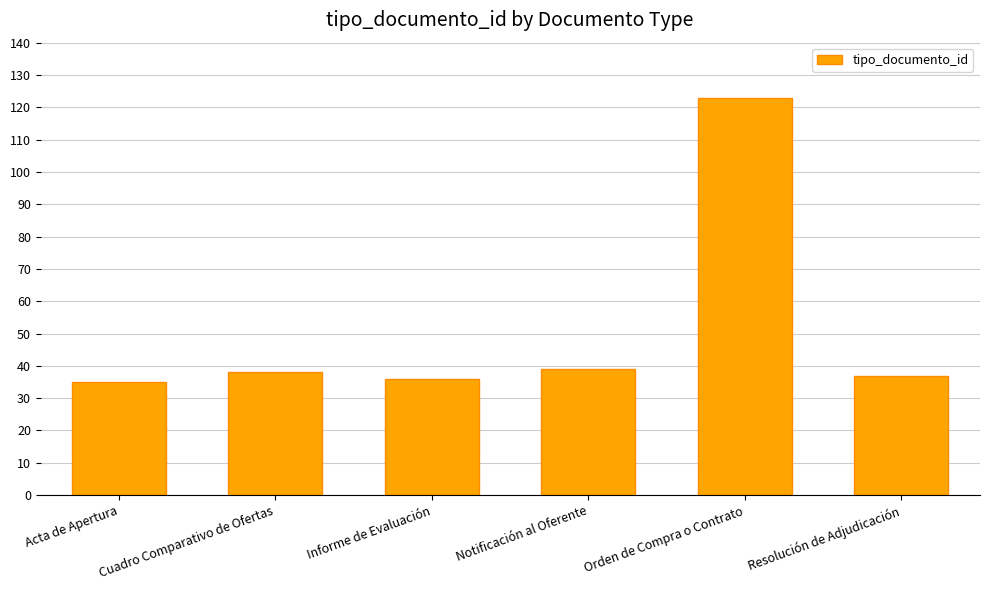

What is the label of the 4th bar from the left?

Notificación al Oferente